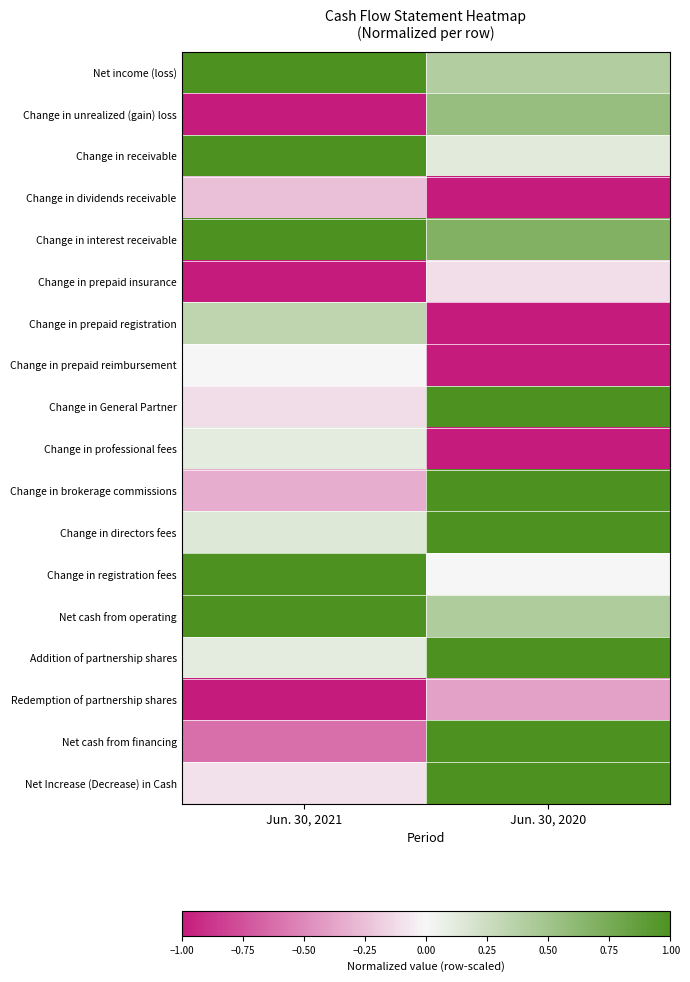

What is the difference between the highest and lowest values at Jun. 30, 2020?

2.0